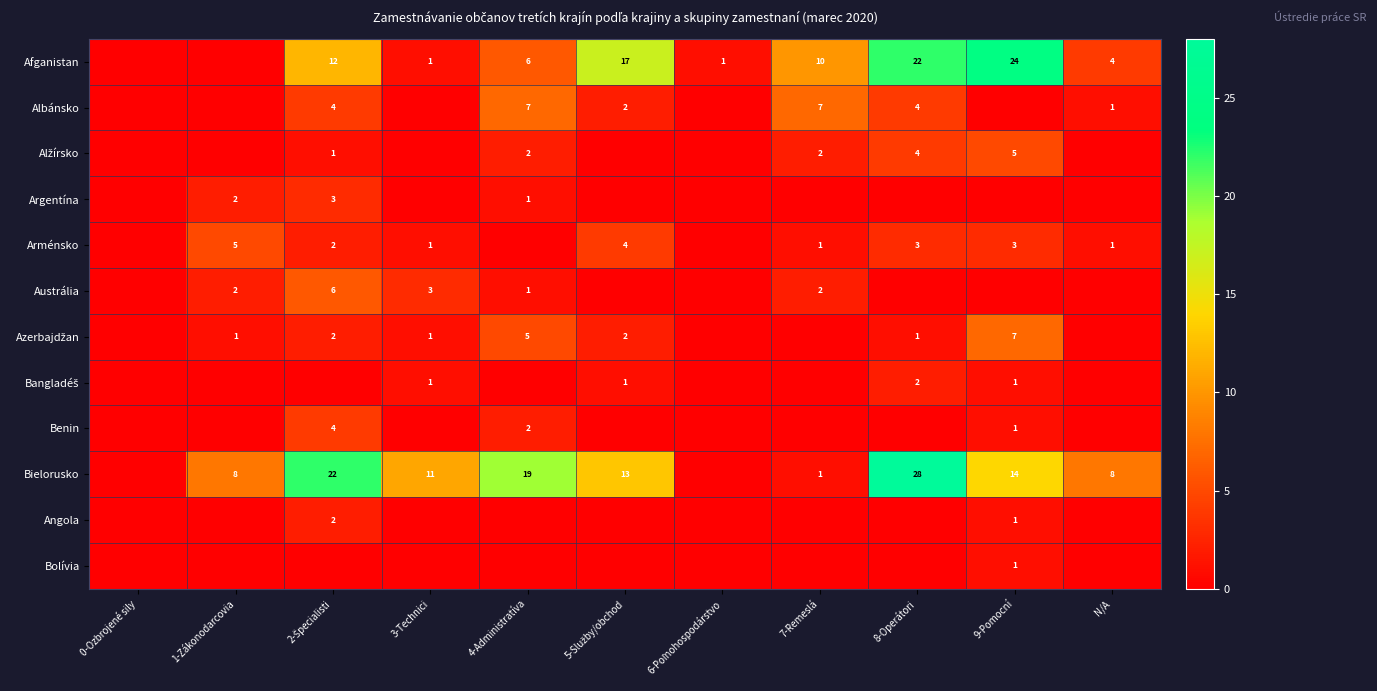

True or false: Albánsko has a value of 7 at 8-Operátori.

False